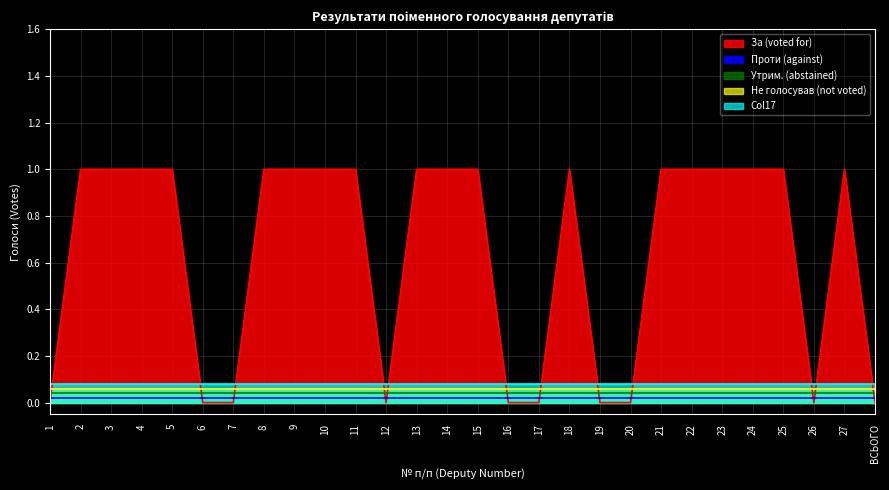

Which series has the widest spread of values?

За (voted for)